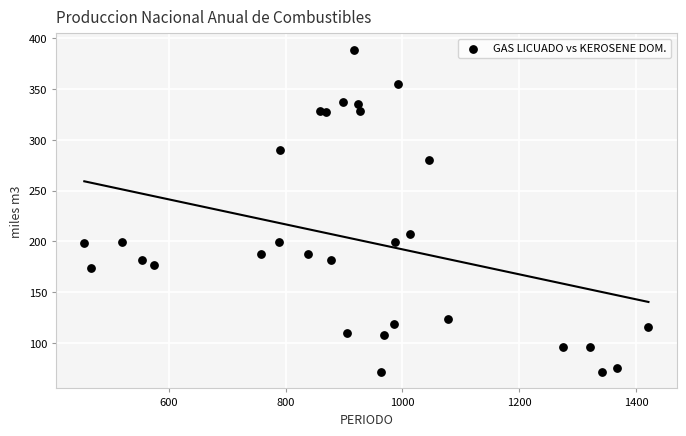

What Y value in the scatter plot is closest to 230?

207.0